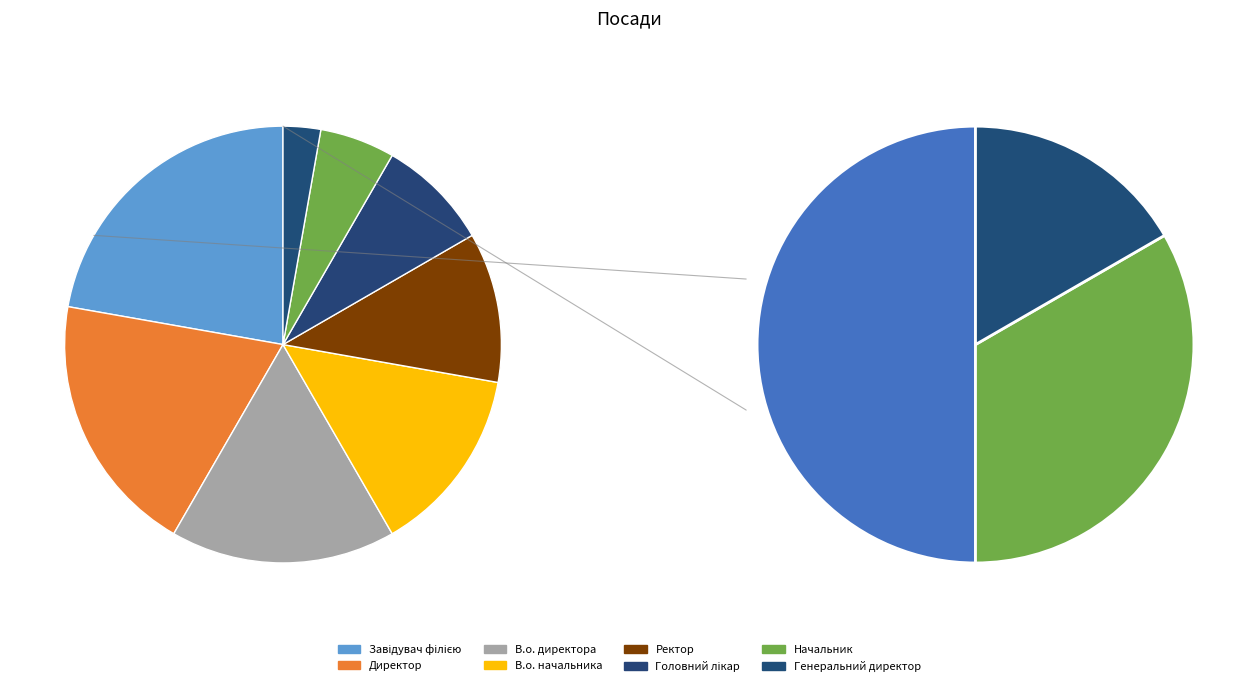

Is it true that В.о. начальника is 2% of the pie?

False